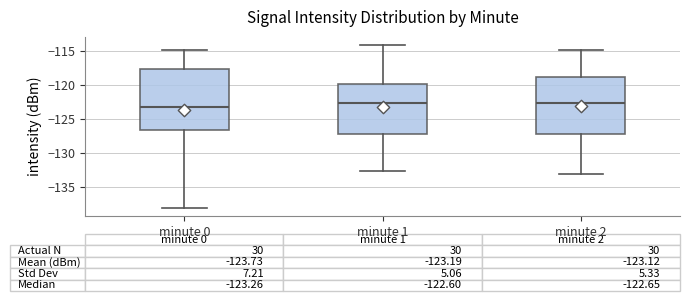

Which box is the tallest, from its lower edge to its upper edge?

minute 0